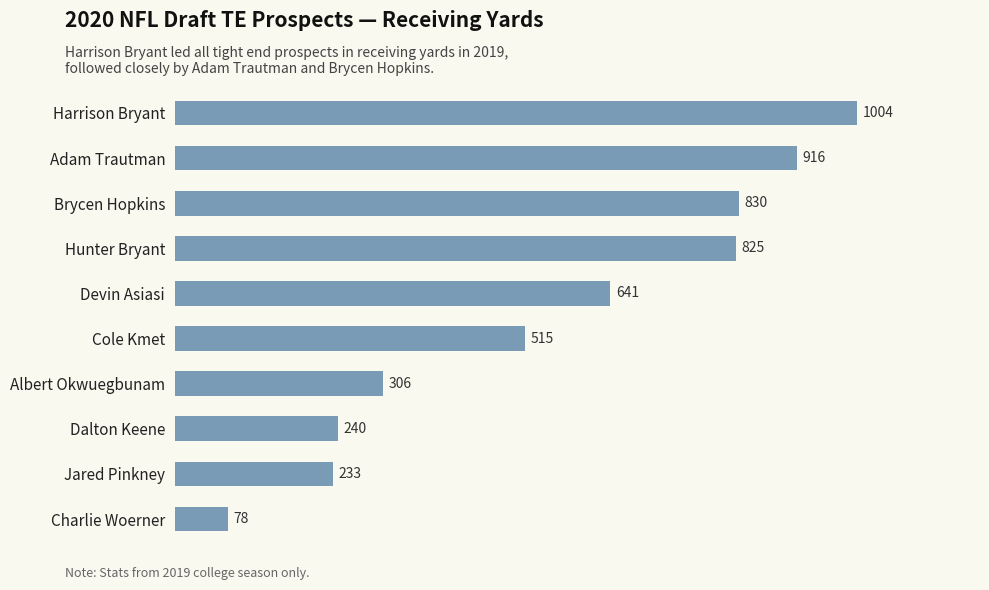

True or false: the data shows 916 at Adam Trautman.

True